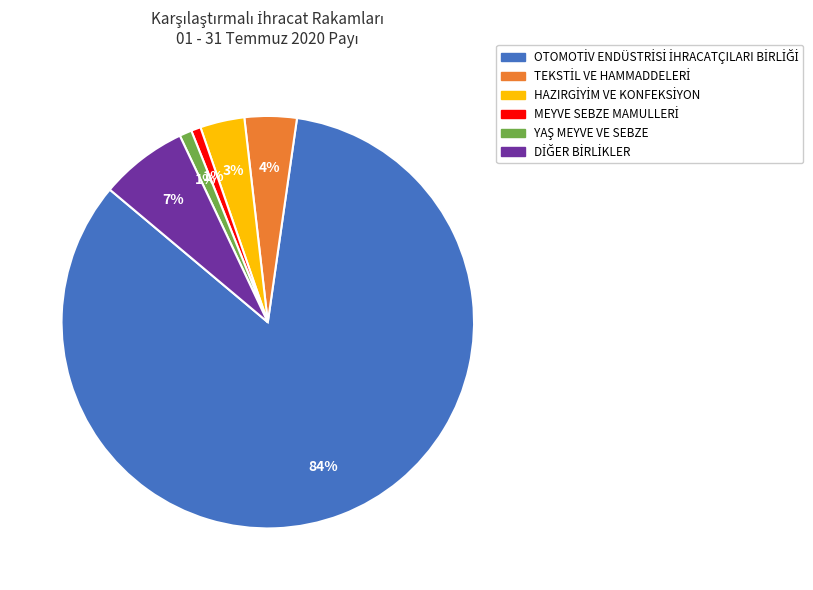

To the nearest percent, what is the difference between the largest and smallest slice percentages?

83%